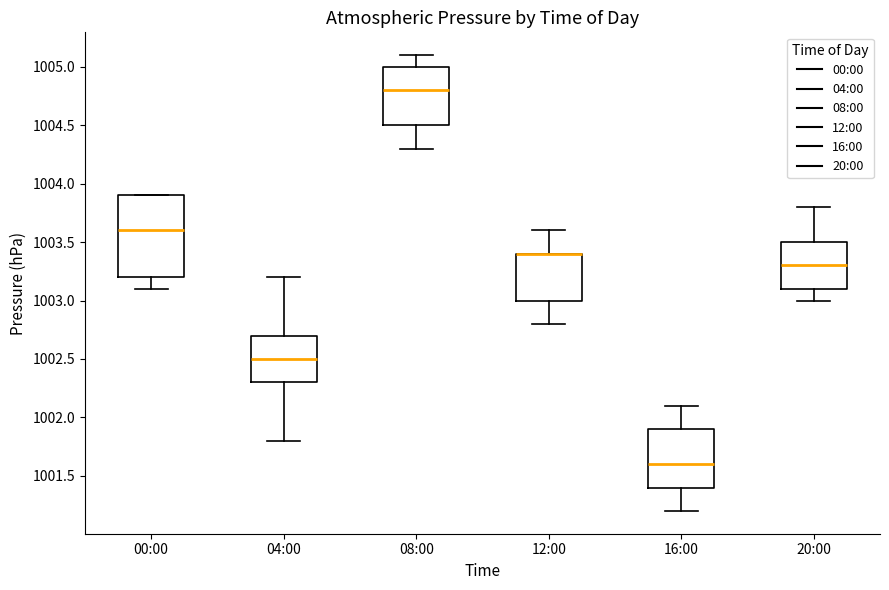

Reading left to right, read every box against the y-axis: the position of its median line, the range the box covers, and the ends of its whiskers. The values are not printed on the chart, so give them approximately, as read against the axis.

00:00: median 1003.6, box 1003.2 to 1003.9, whiskers 1003.1 to 1003.9
04:00: median 1002.5, box 1002.3 to 1002.7, whiskers 1001.8 to 1003.2
08:00: median 1004.8, box 1004.5 to 1005.0, whiskers 1004.3 to 1005.1
12:00: median 1003.4 (drawn on the box's upper edge), box 1003.0 to 1003.4, whiskers 1002.8 to 1003.6
16:00: median 1001.6, box 1001.4 to 1001.9, whiskers 1001.2 to 1002.1
20:00: median 1003.3, box 1003.1 to 1003.5, whiskers 1003.0 to 1003.8